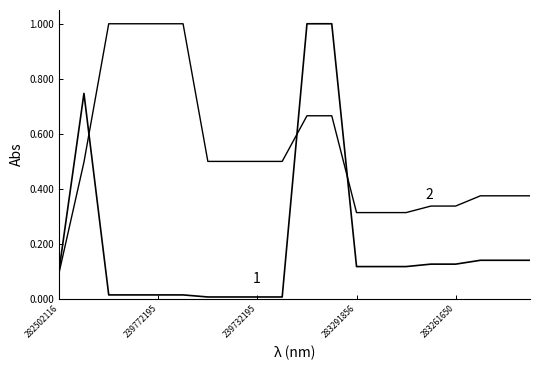

Count the number of categories in the chart.

20